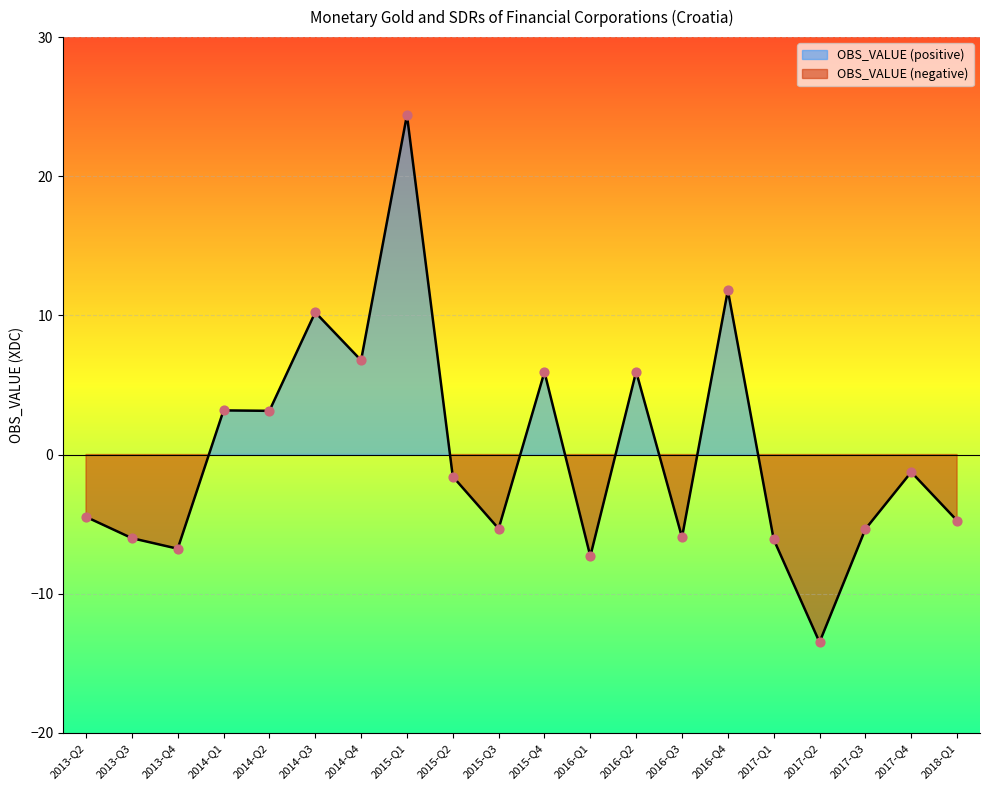

What is the change in value from 2013-Q2 to 2014-Q1?

+7.7